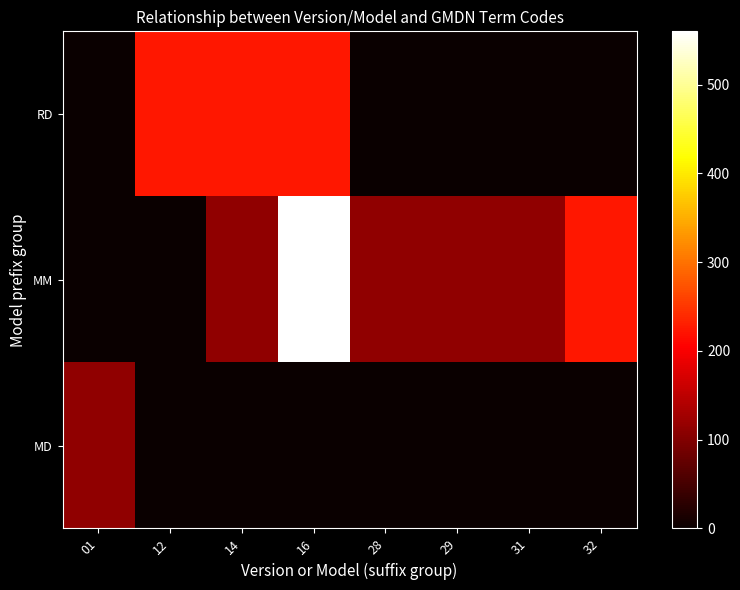

At which category does the chart reach its peak across all series?

16